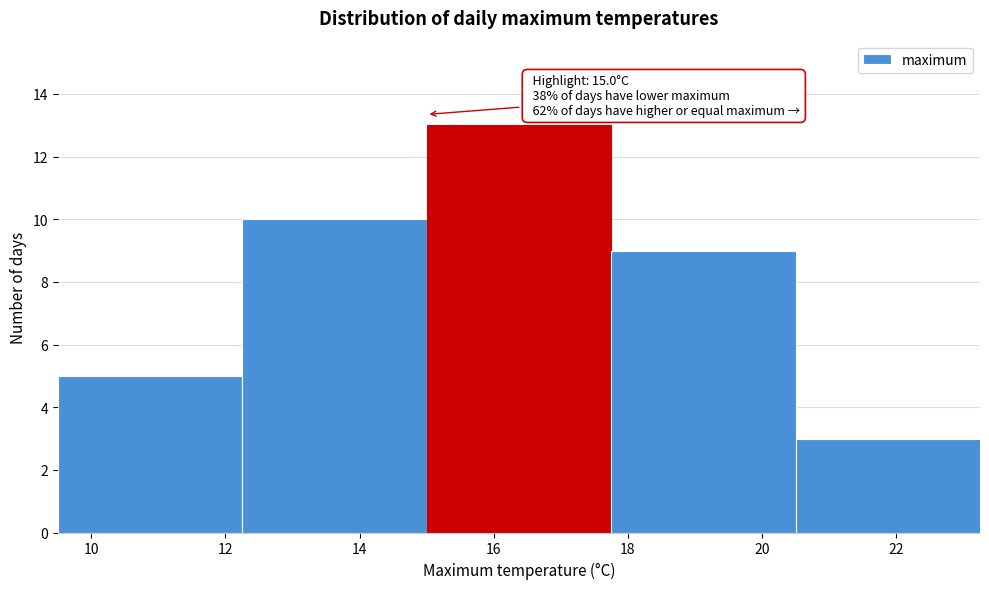

Which range on the x-axis has the tallest bar?

15.00 to 17.75